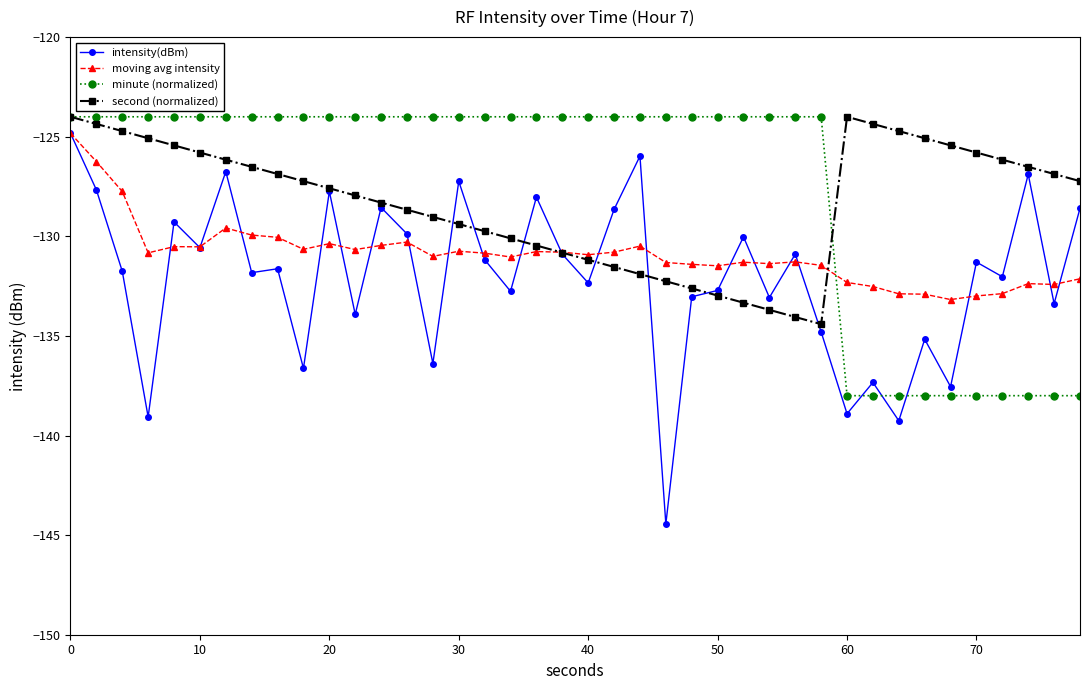

Which series has the largest range (max minus min)?

intensity(dBm)